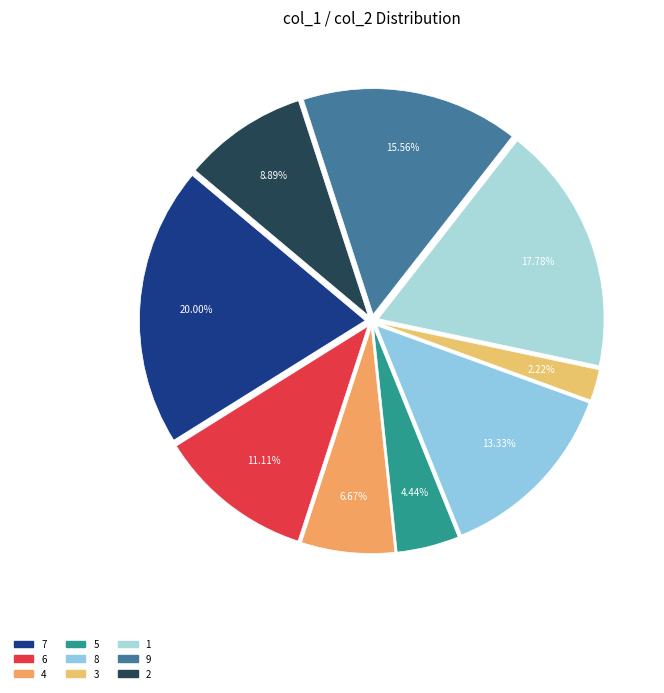

Does 2 represent more than half of the total?

No